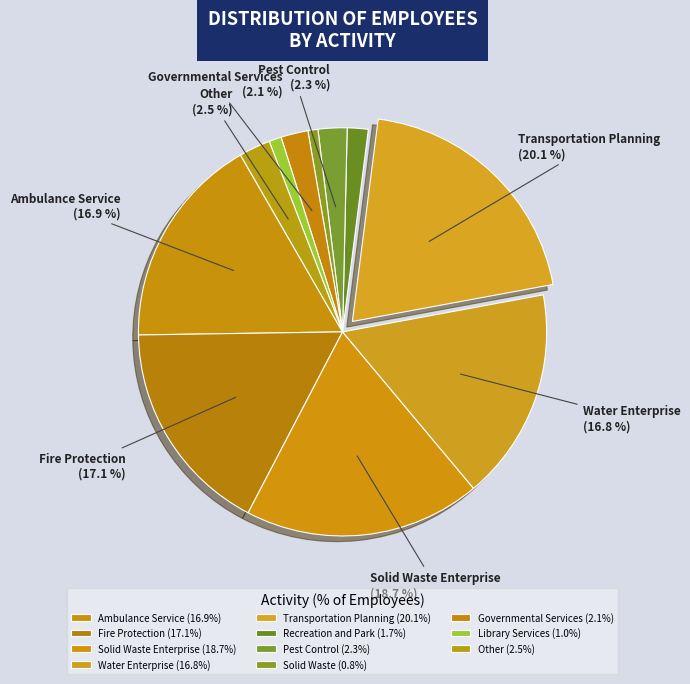

Count the number of slices in the pie.

11